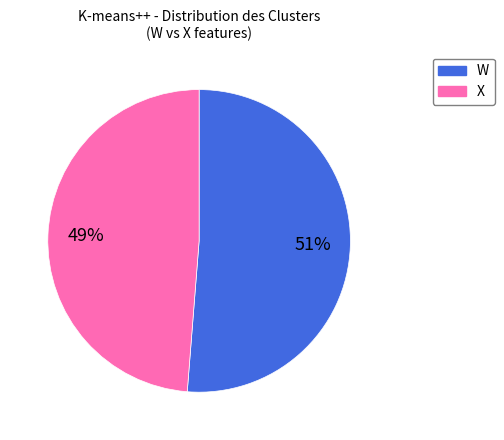

Is there a majority slice in this chart?

Yes